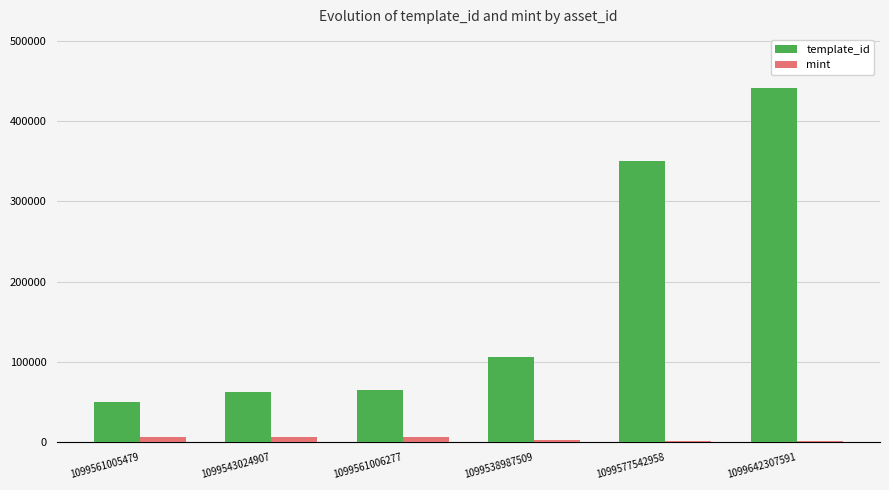

What is the average value of the template_id series?

179089